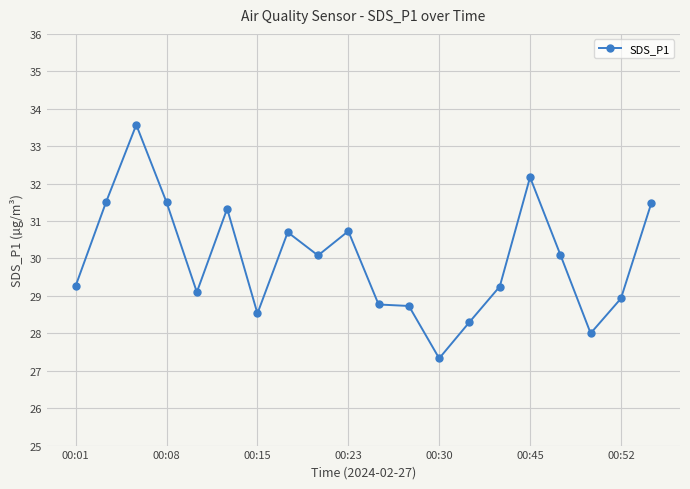

True or false: there are more than 1 points higher than both neighbors.

True